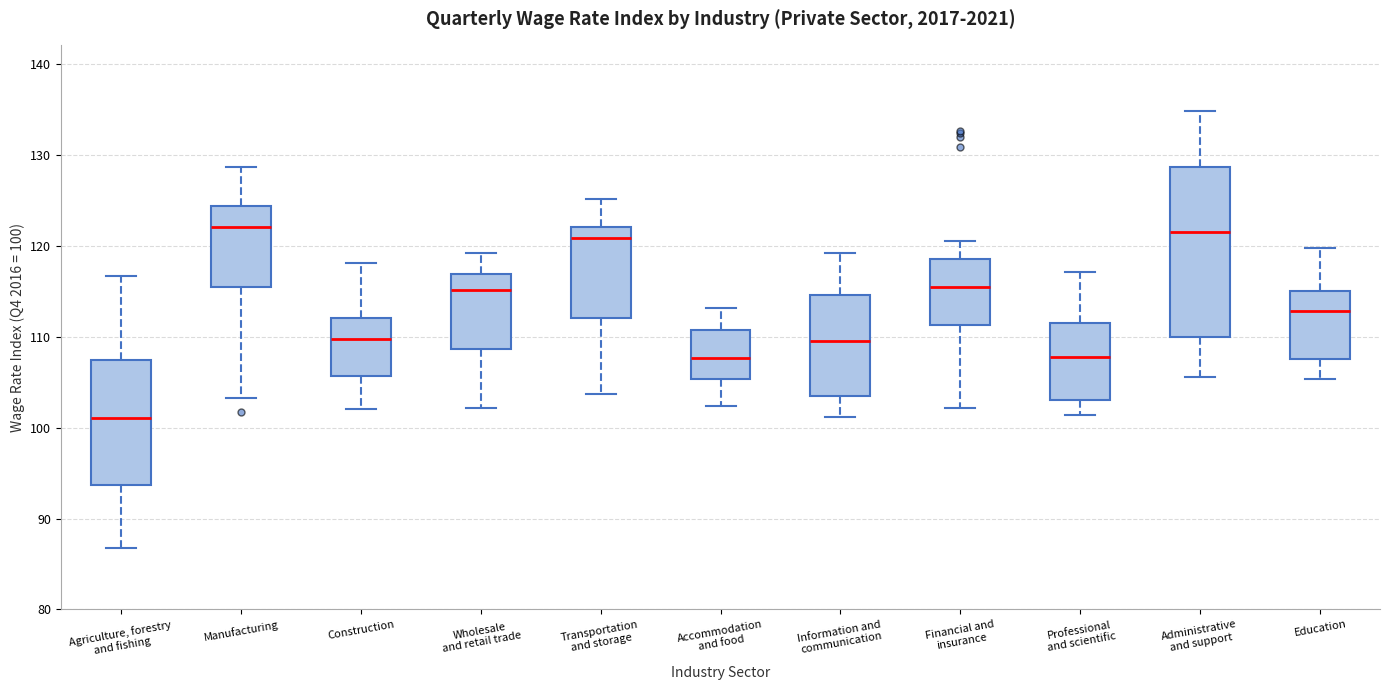

Which box is the tallest, from its lower edge to its upper edge?

Administrative and support